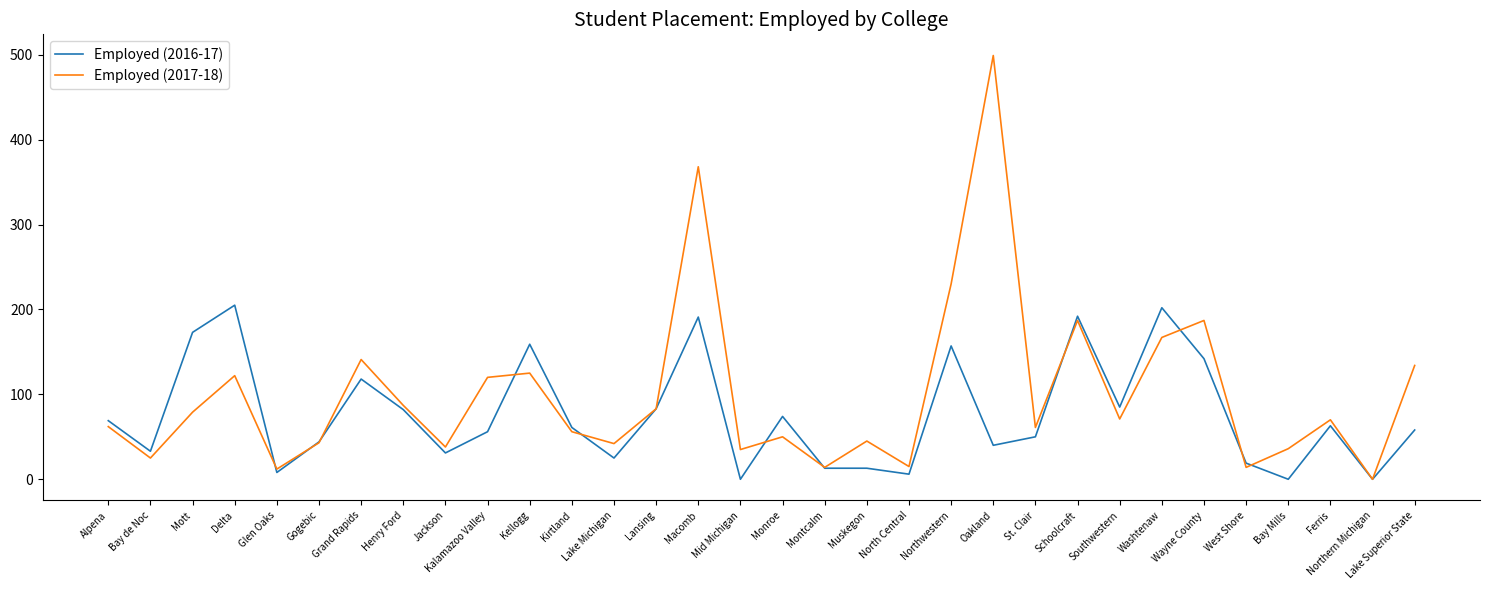

Which series has the largest range (max minus min)?

Employed (2017-18)